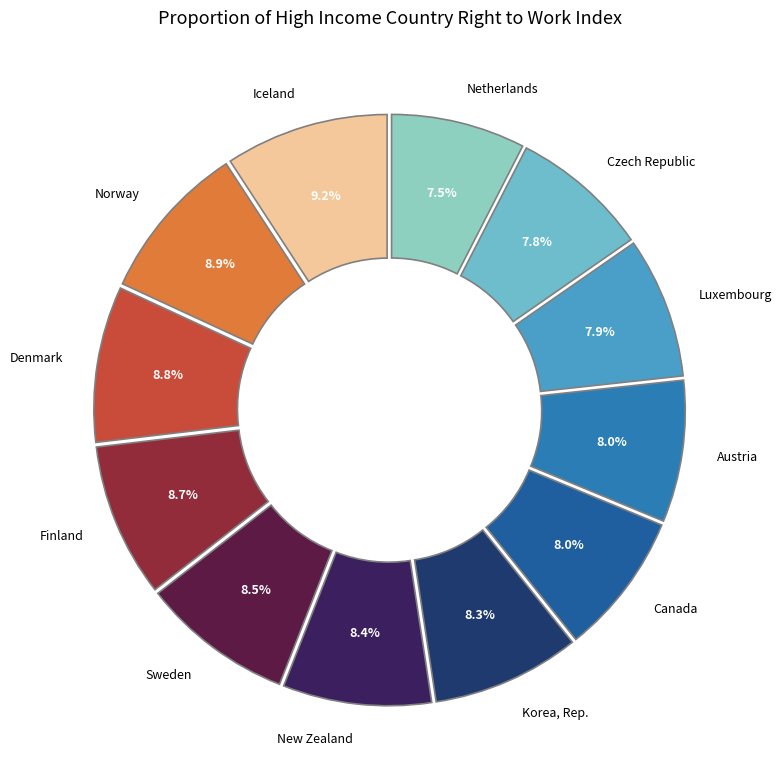

To the nearest percent, what is the difference between the largest and smallest slice percentages?

2%